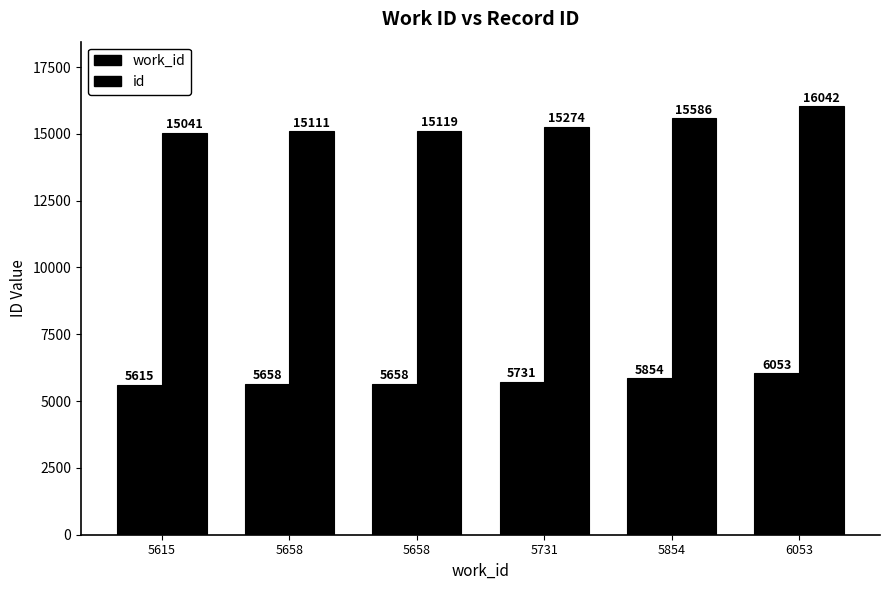

List the series in order of their overall mean, lowest first.

work_id, id